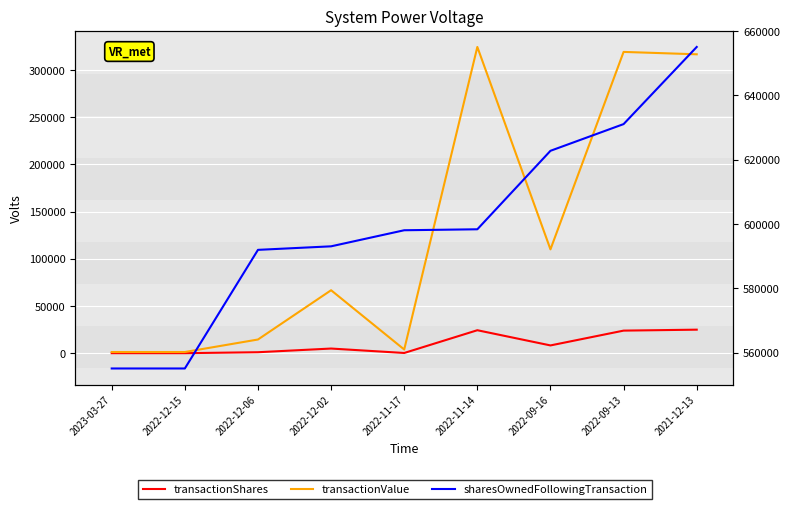

True or false: transactionShares and sharesOwnedFollowingTransaction cross at least once.

False